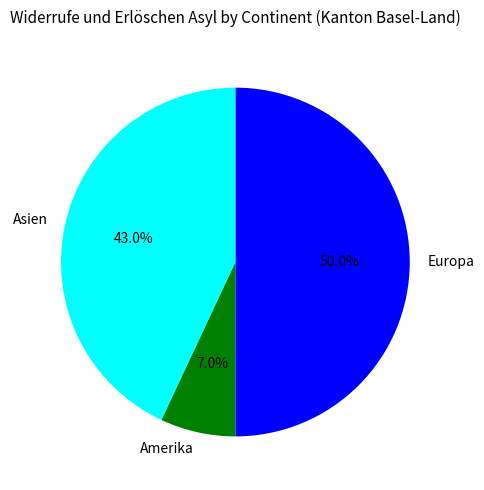

Which slice is the smallest?

Amerika